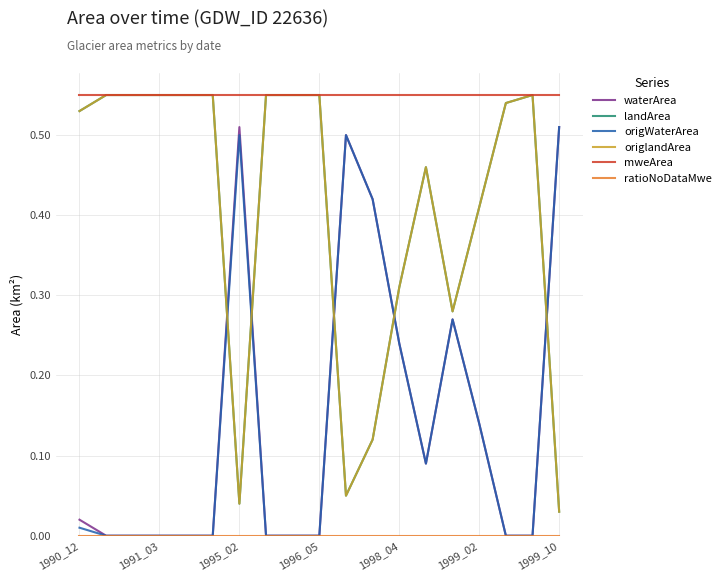

How many lines are shown in the chart?

6